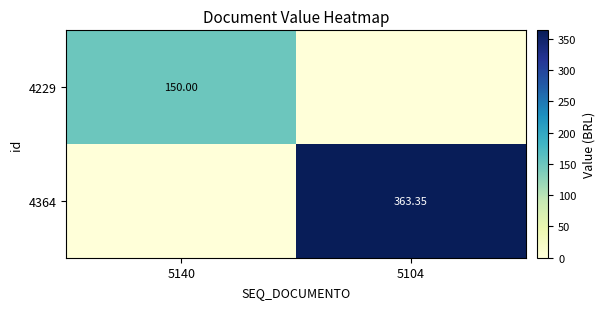

How many series are shown in this chart?

2